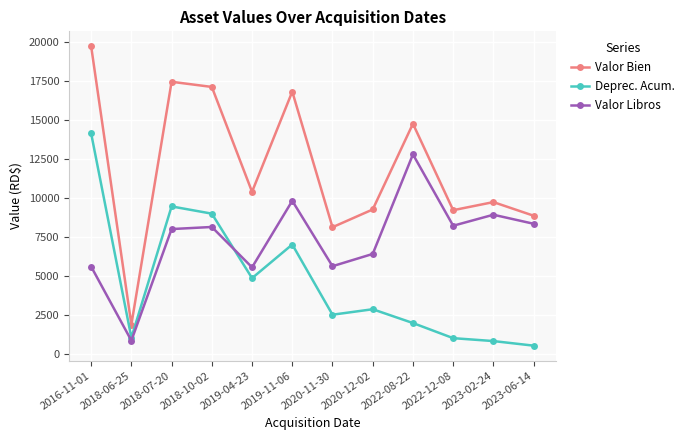

What is the value of the Valor Libros point at the 7th from the left?

5611.5